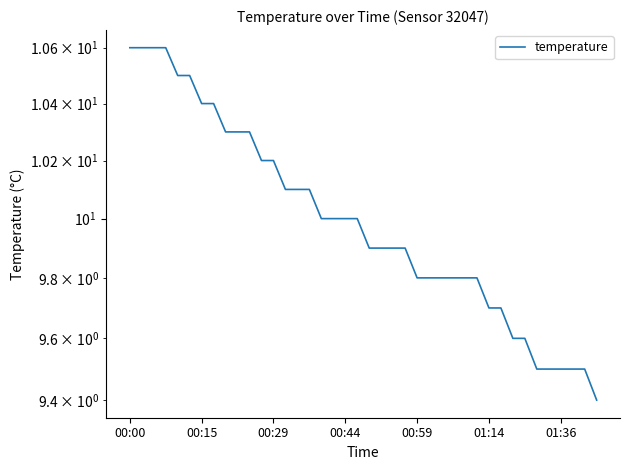

Rank the categories by value from lowest to highest.

39, 34, 35, 36, 37, 38, 32, 33, 30, 31, 24, 25, 26, 27, 28, 29, 20, 21, 22, 23, 16, 17, 18, 19, 13, 14, 15, 11, 12, 8, 9, 10, 01:36, 7, 00:59, 01:14, 00:00, 00:15, 00:29, 00:44